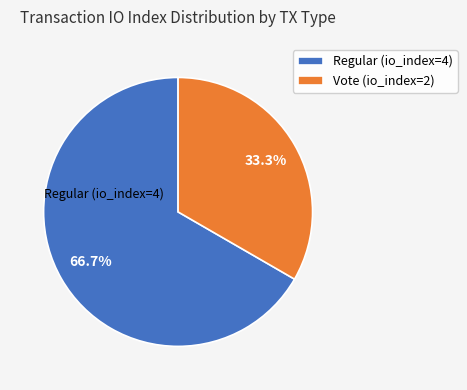

Does any single category account for the majority?

Yes